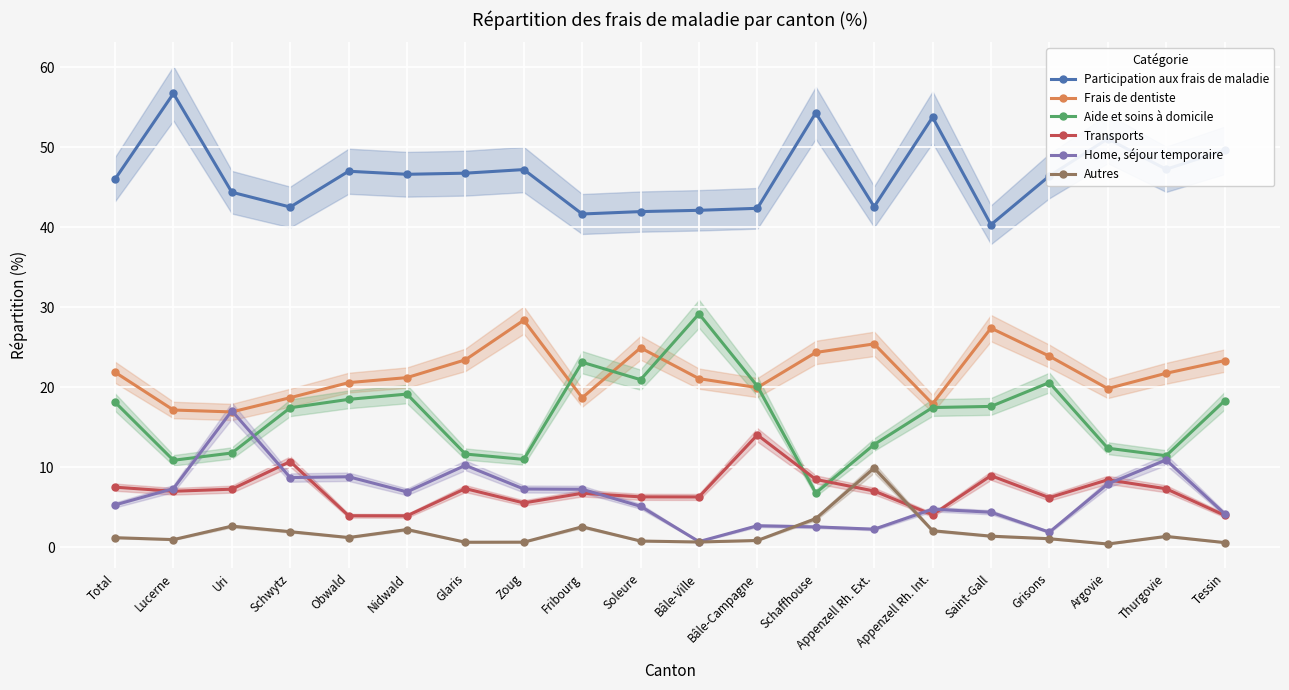

Where is the first local maximum for Participation aux frais de maladie?

Lucerne